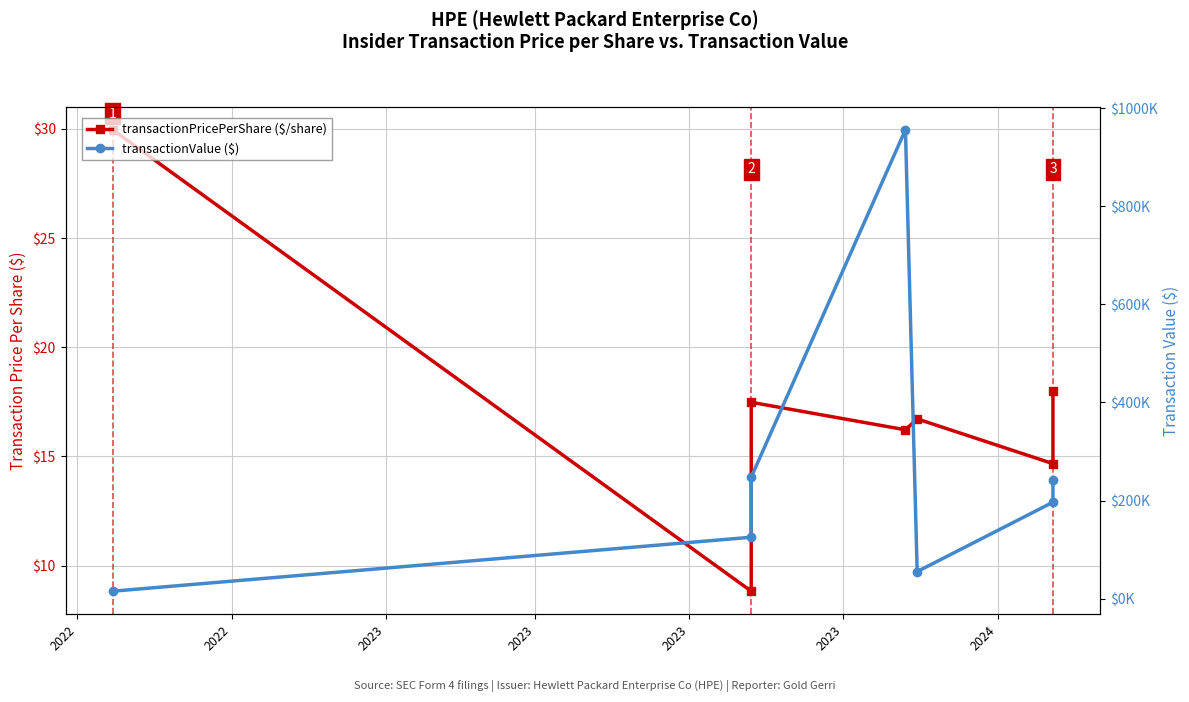

What are all the series names shown in the legend?

transactionPricePerShare, transactionValue